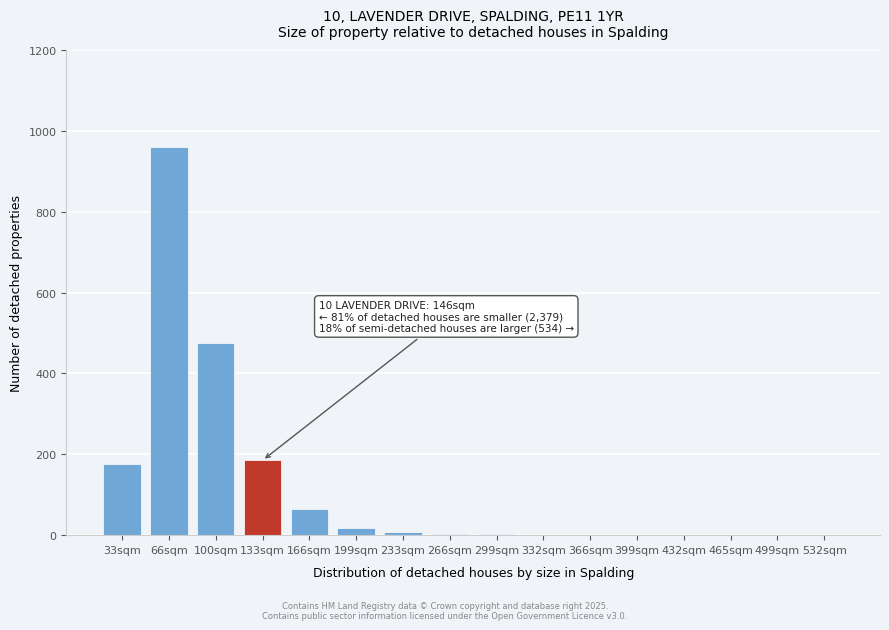

Which label corresponds to the largest value in the chart?

66sqm